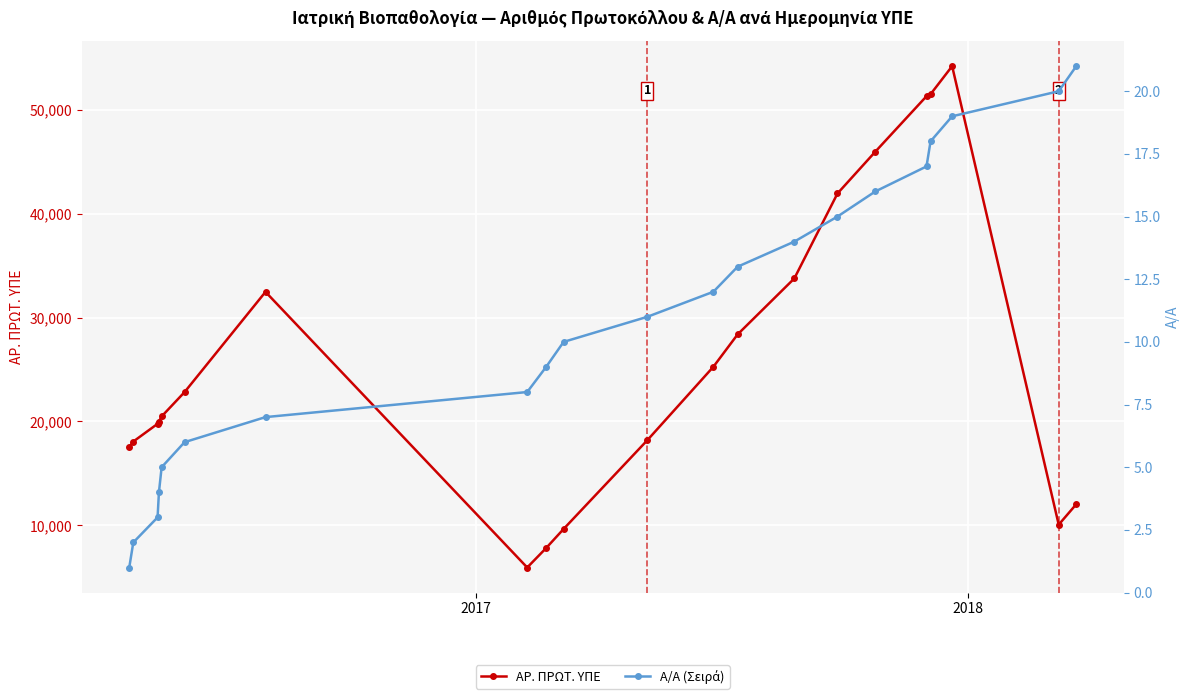

What is the maximum value for ΑΡ. ΠΡΩΤ. ΥΠΕ?

54215